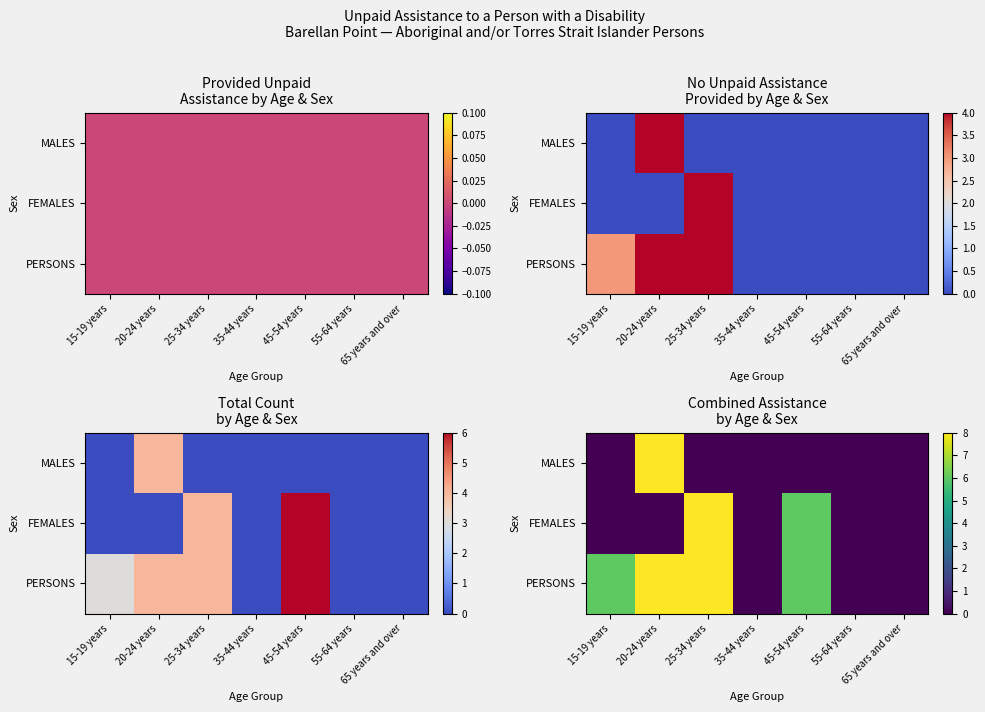

How many values in the MALES series exceed 0?

1